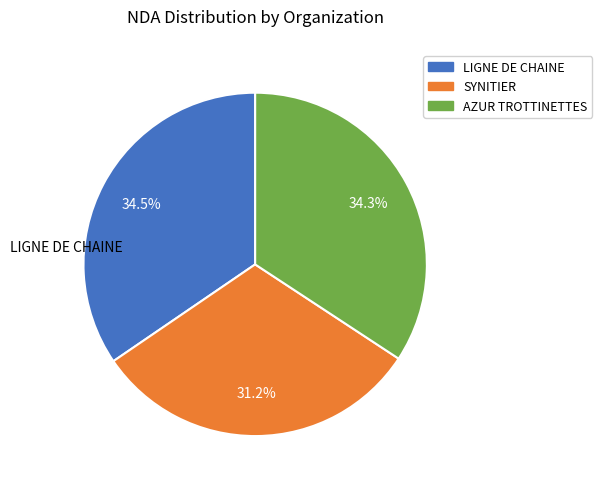

Is there a majority slice in this chart?

No